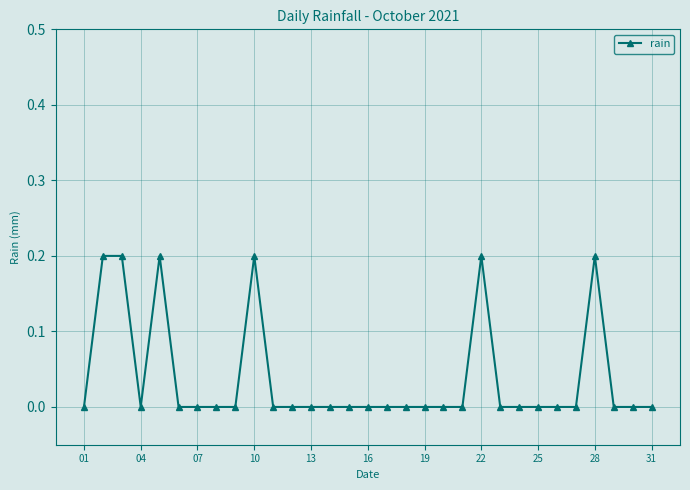

True or false: the data has more than 2 interior local peaks.

True